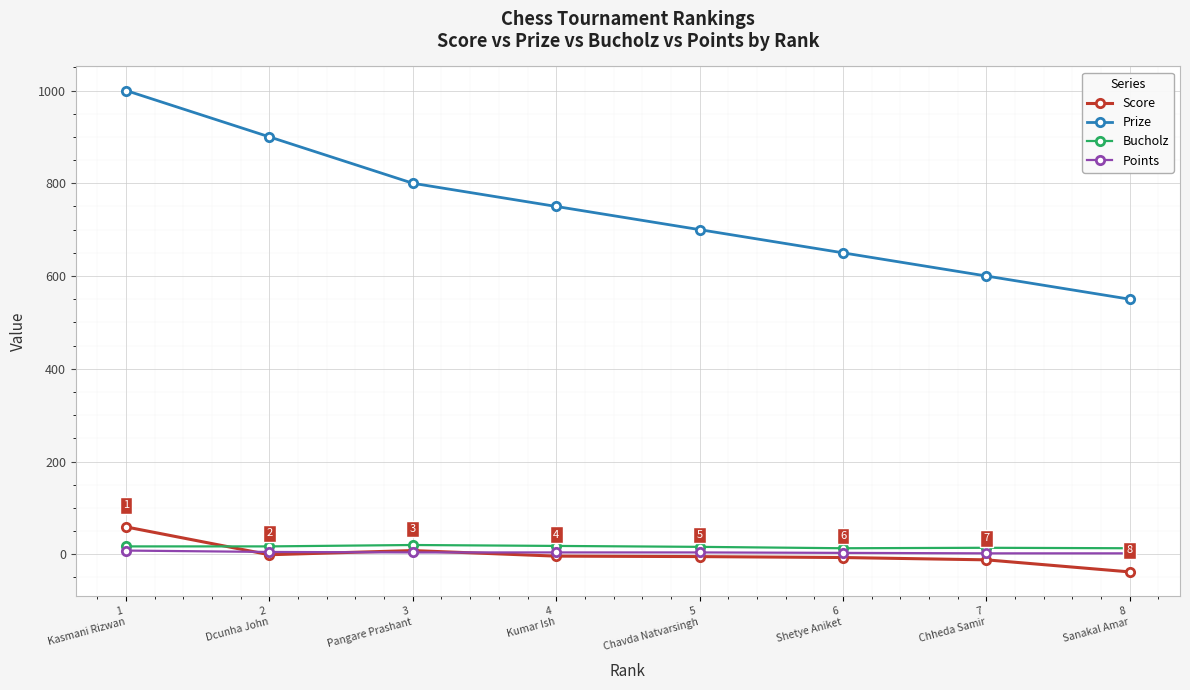

What is the approximate value of Bucholz at 2
Dcunha John?

17